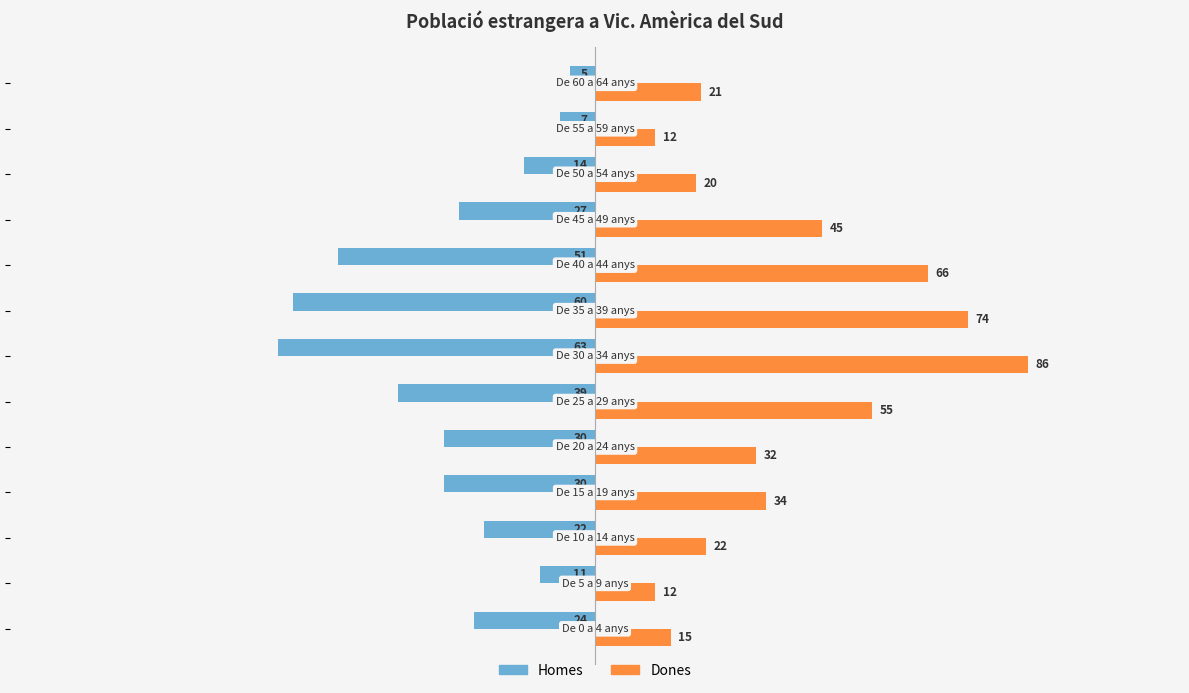

What is the average value of the Homes series?

-29